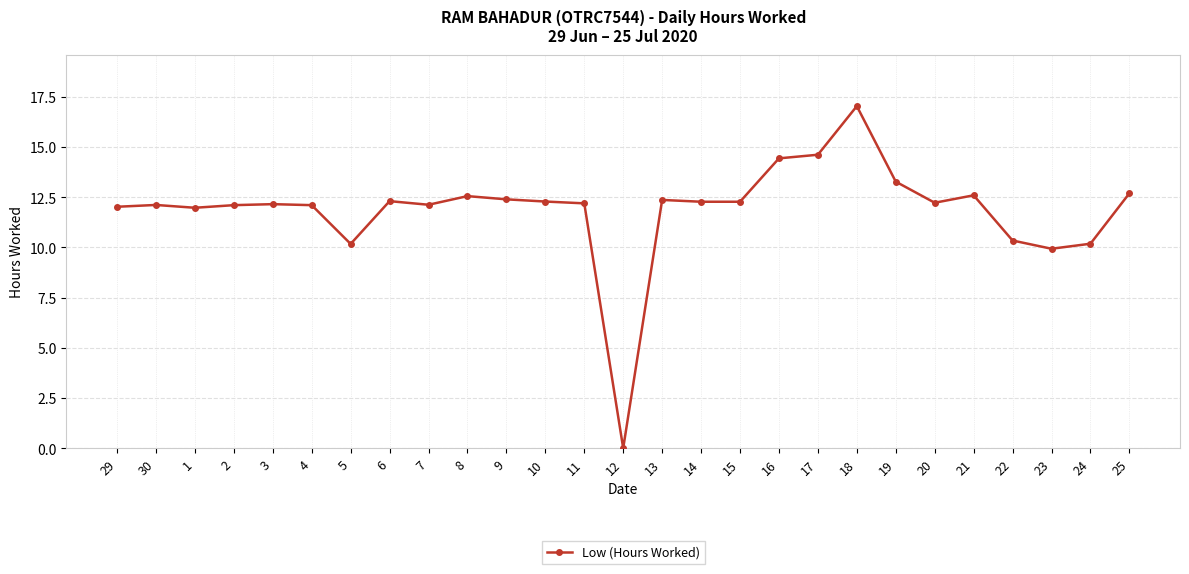

True or false: the data has more than 2 interior local peaks.

True